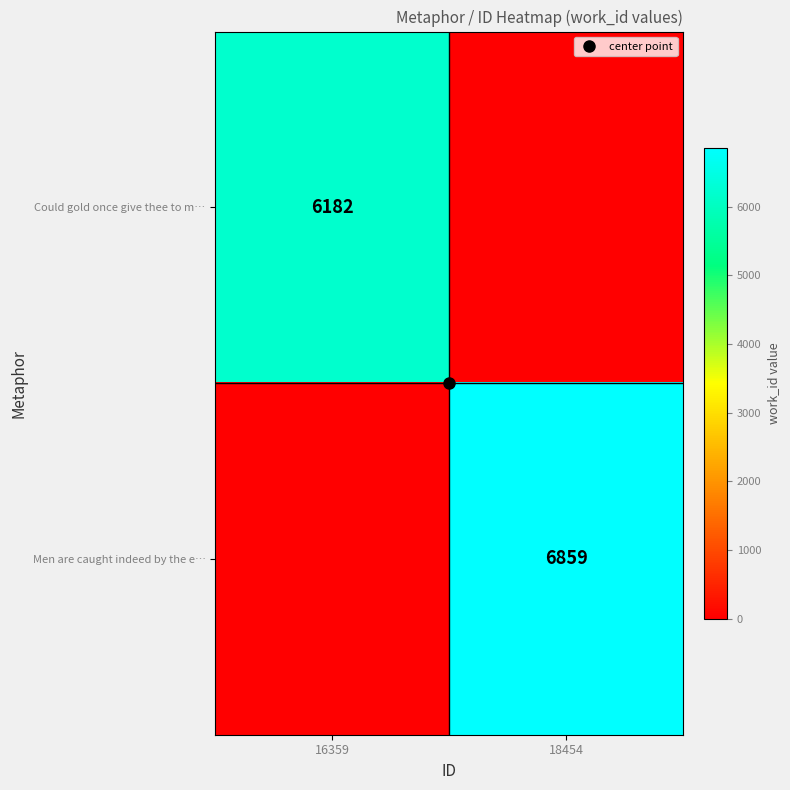

List the labels in order of Could gold once give thee to m… value, largest first.

16359, 18454